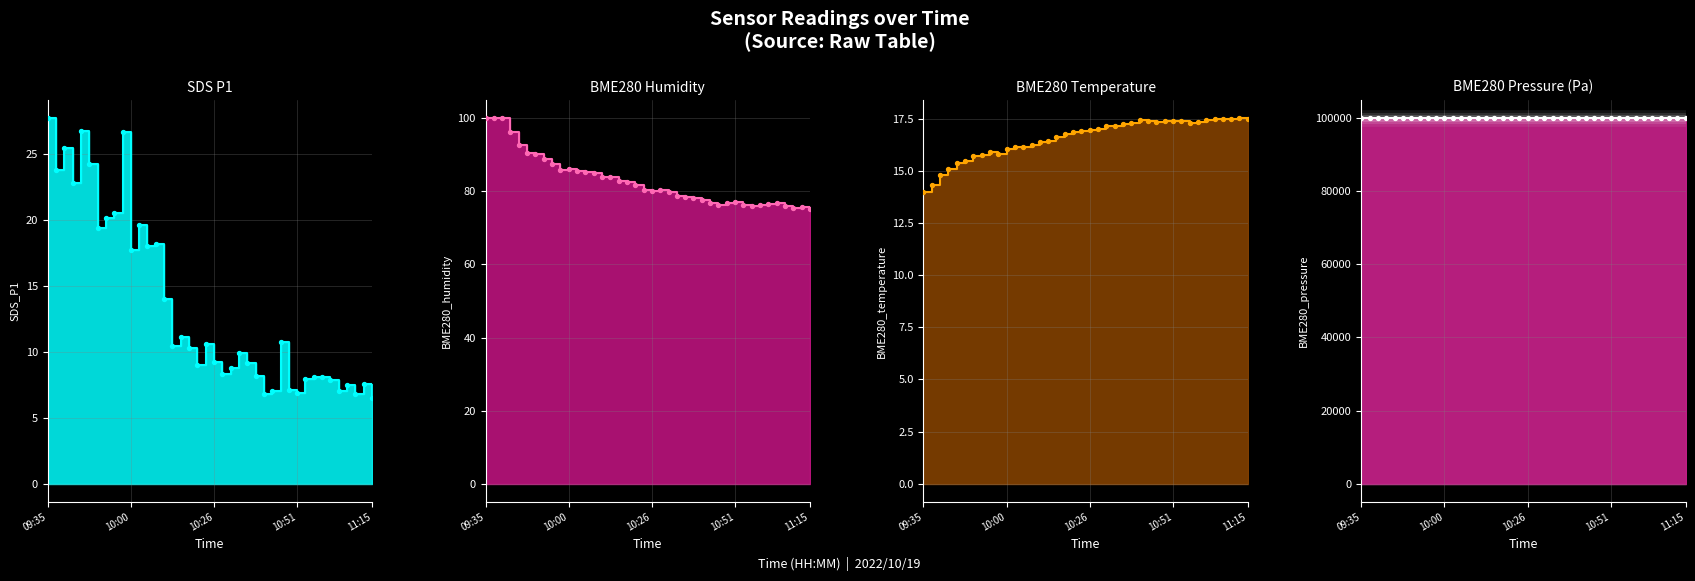

Is the value of BME280_humidity at 38 greater than the value of SDS_P1 at 27?

Yes